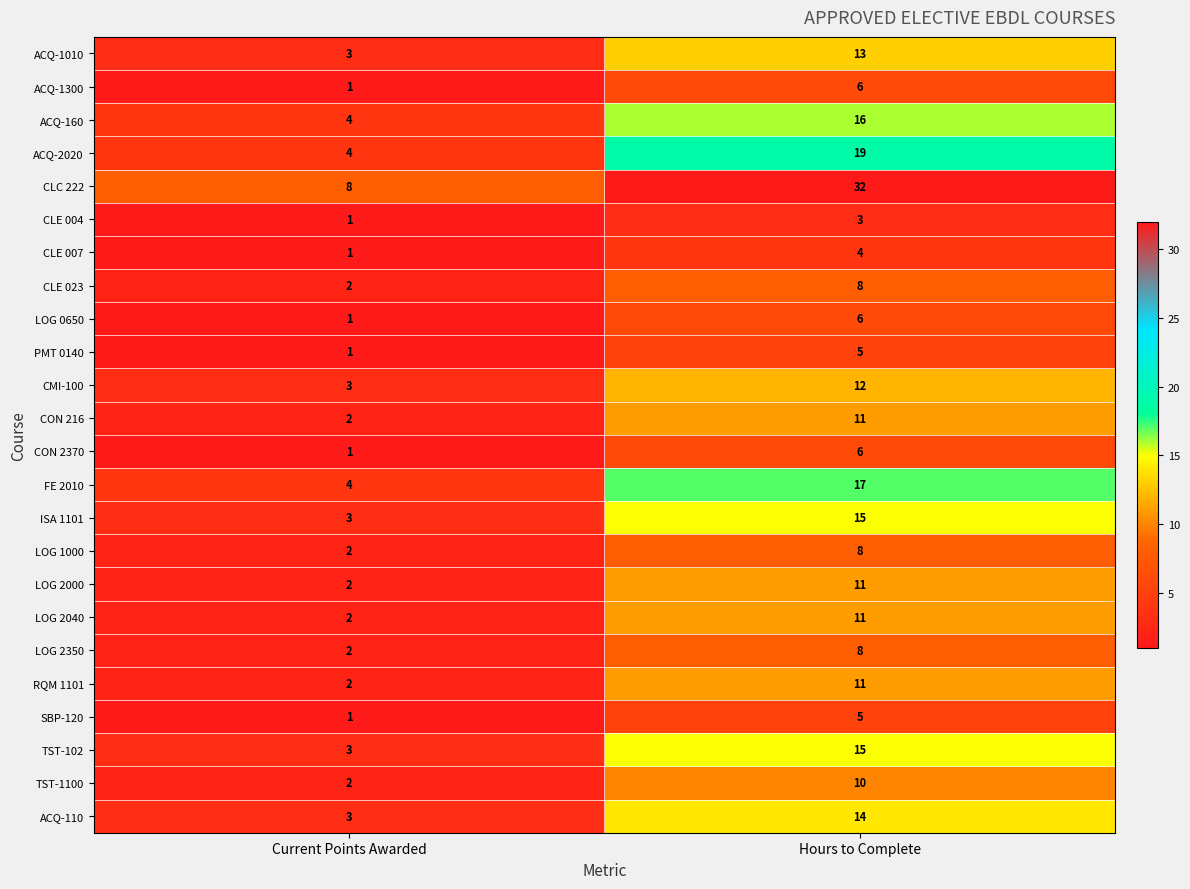

The value of CON 2370 at Current Points Awarded is 1. True or false?

True